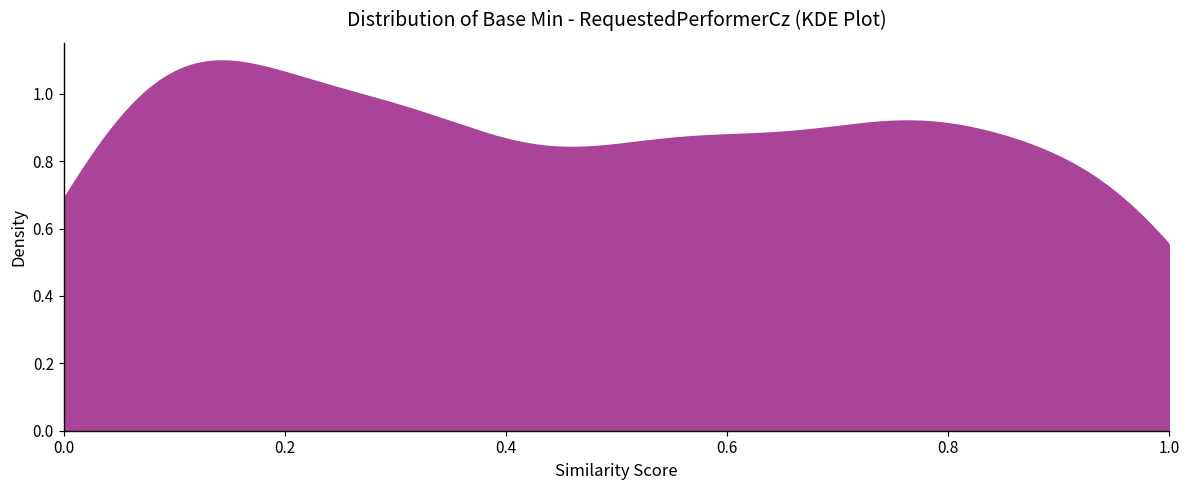

What is the difference between the maximum and minimum values?

0.5